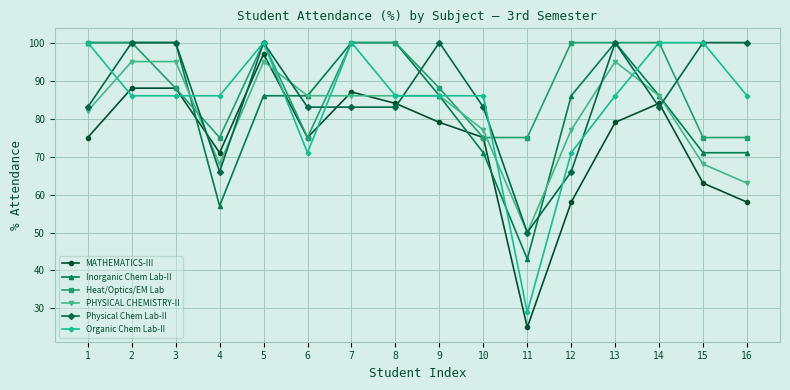

True or false: MATHEMATICS-III has more than 0 interior local peaks.

True